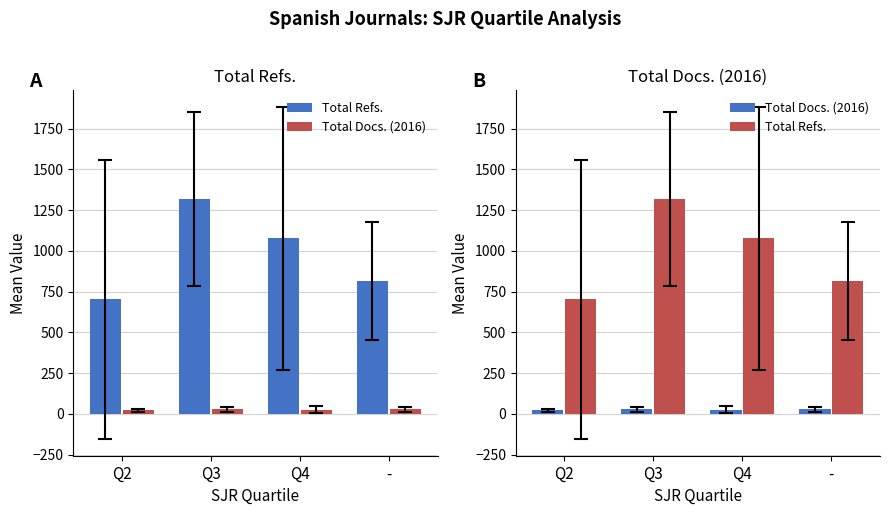

Is it true that Total Docs. (2016) equals 46.5 at Q3?

False